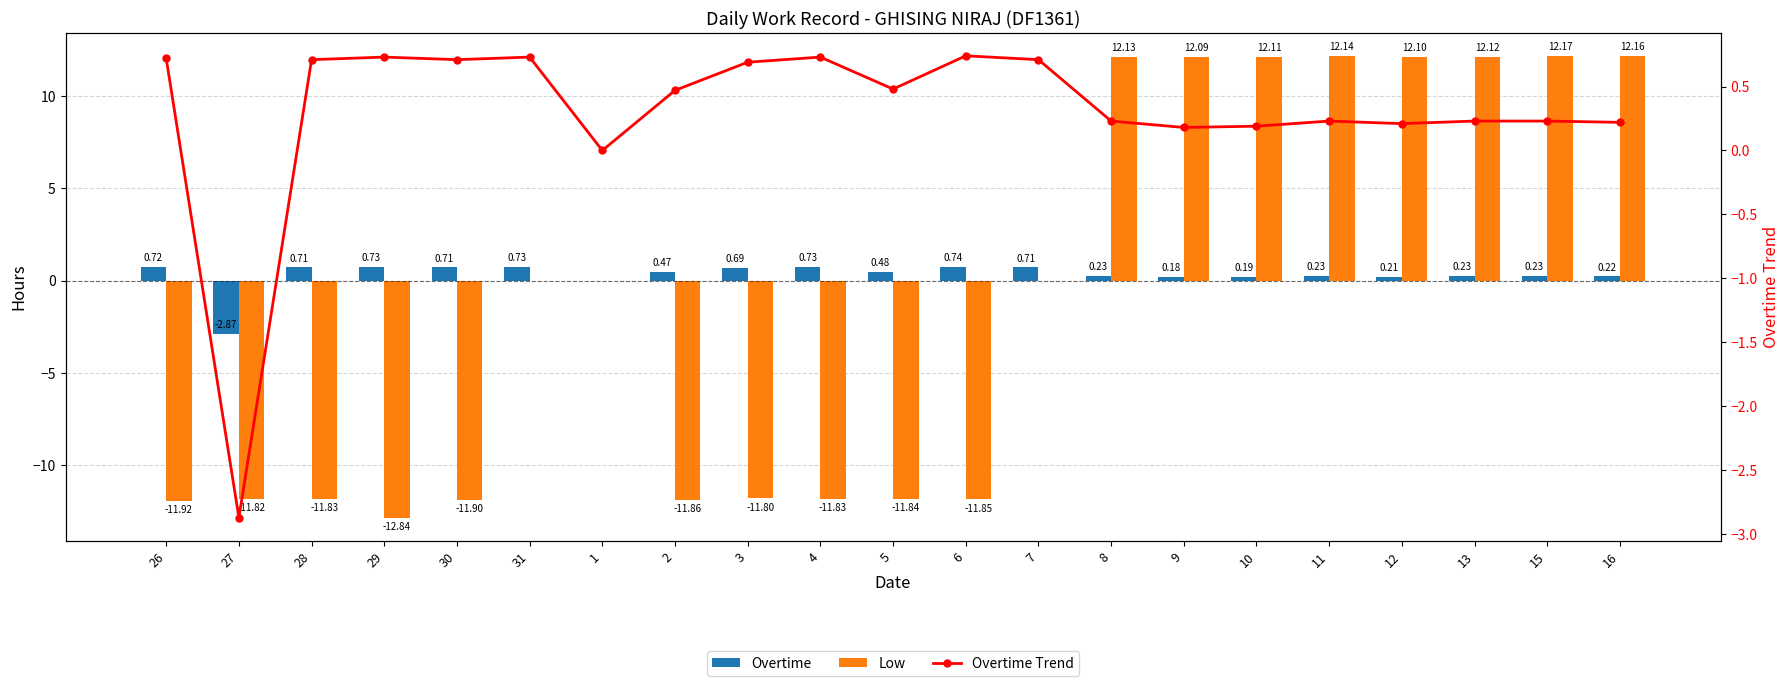

At how many categories does at least one series exceed 3?

8